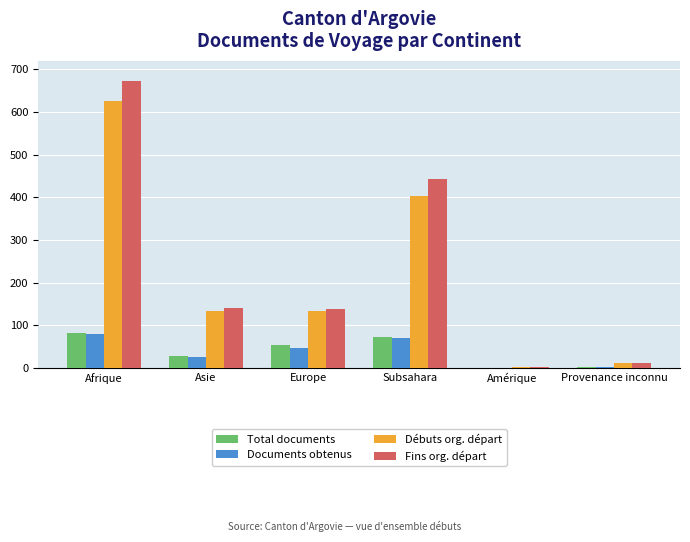

True or false: Fins org. départ has a value of 187 at Europe.

False